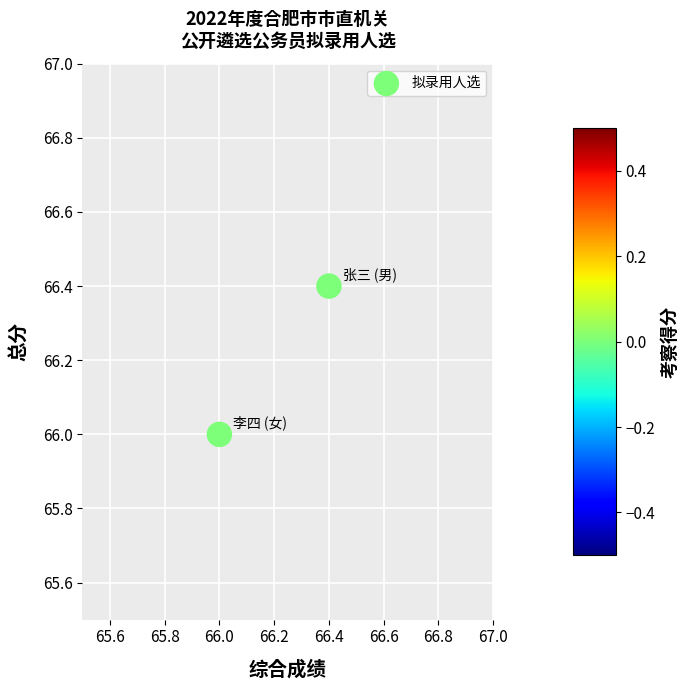

What is the average X value?

66.2